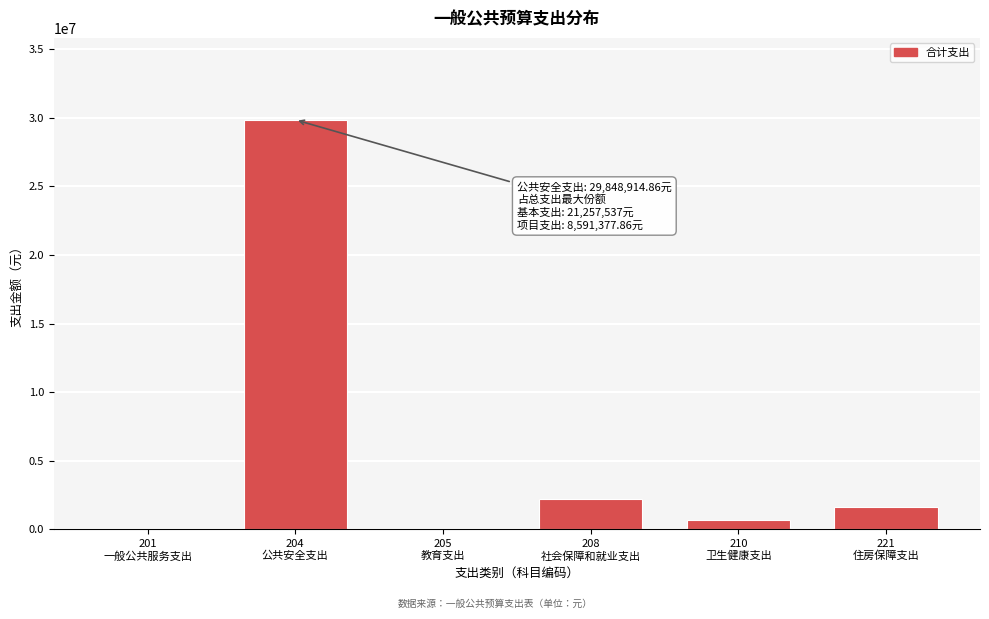

What is the sum of all values?

34403404.9